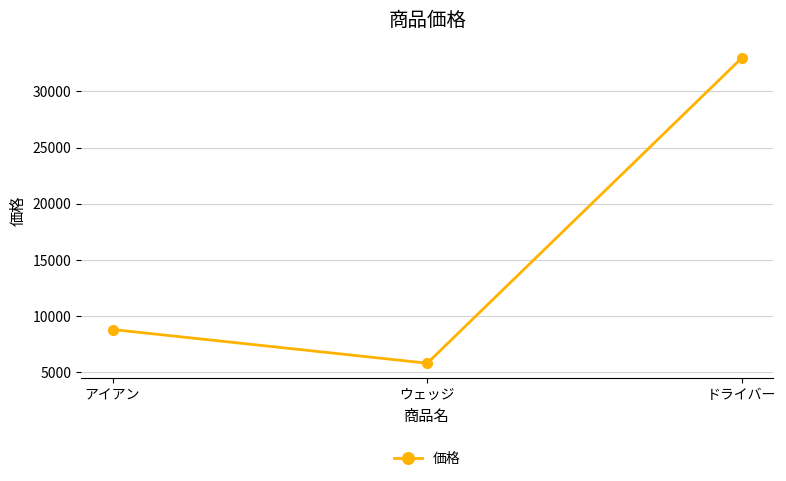

At which label is the value closest to 19400?

アイアン